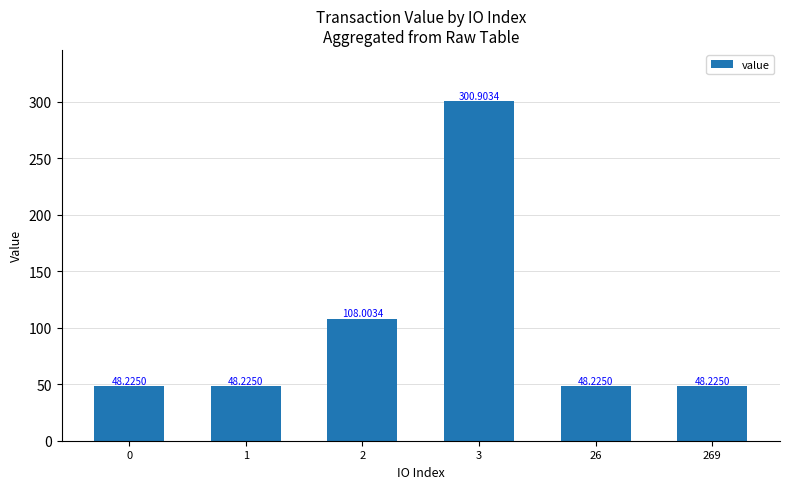

Reading left to right, list all the values displayed in this chart.

48.2	48.2	108.0	300.9	48.2	48.2